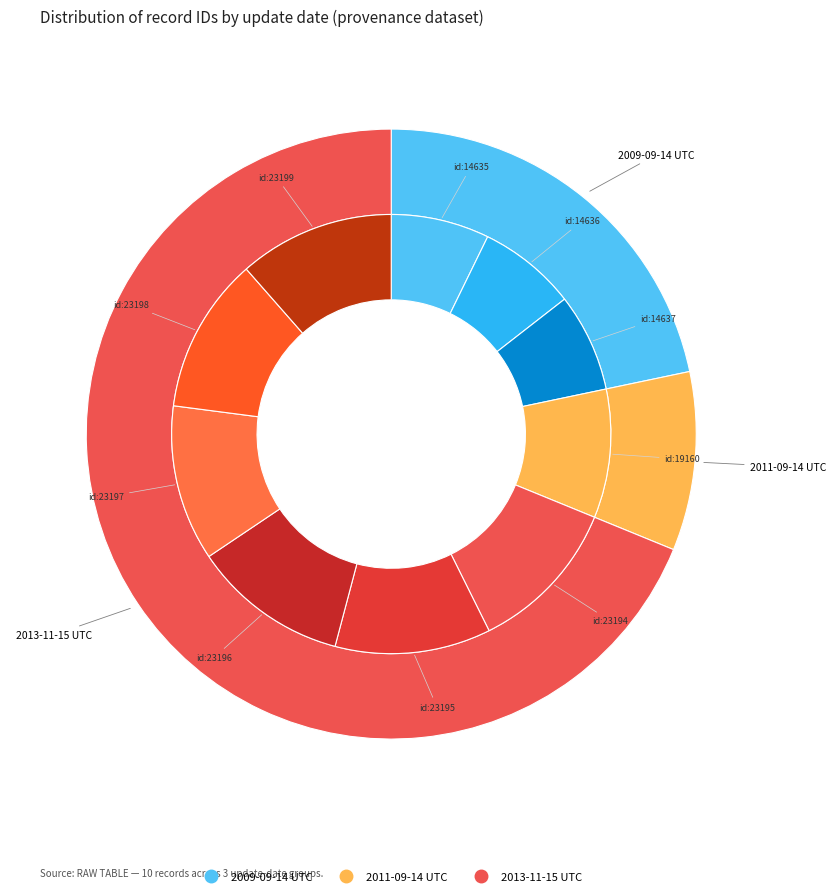

What is the ratio of the value at 2013-11-15 (id:23199) to the value at 2009-09-14 (id:14636)?

1.6